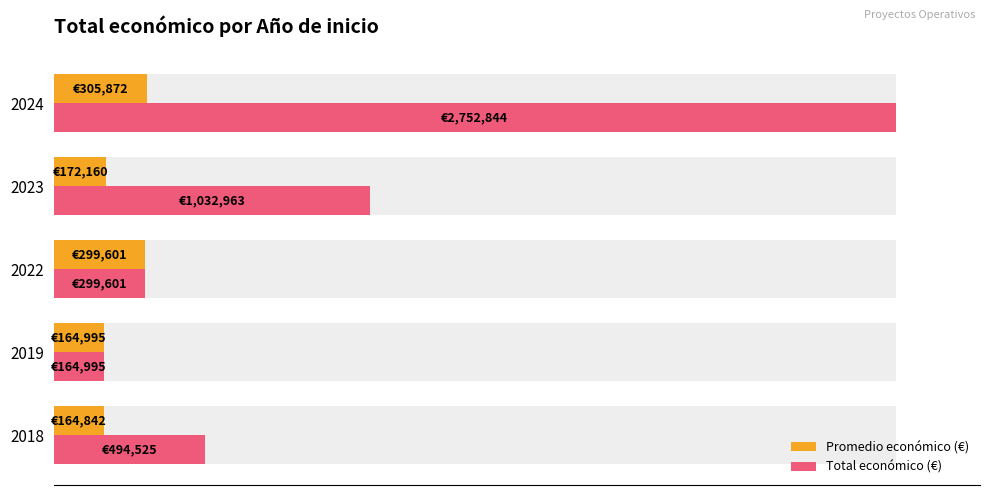

How many bars are there in total?

10